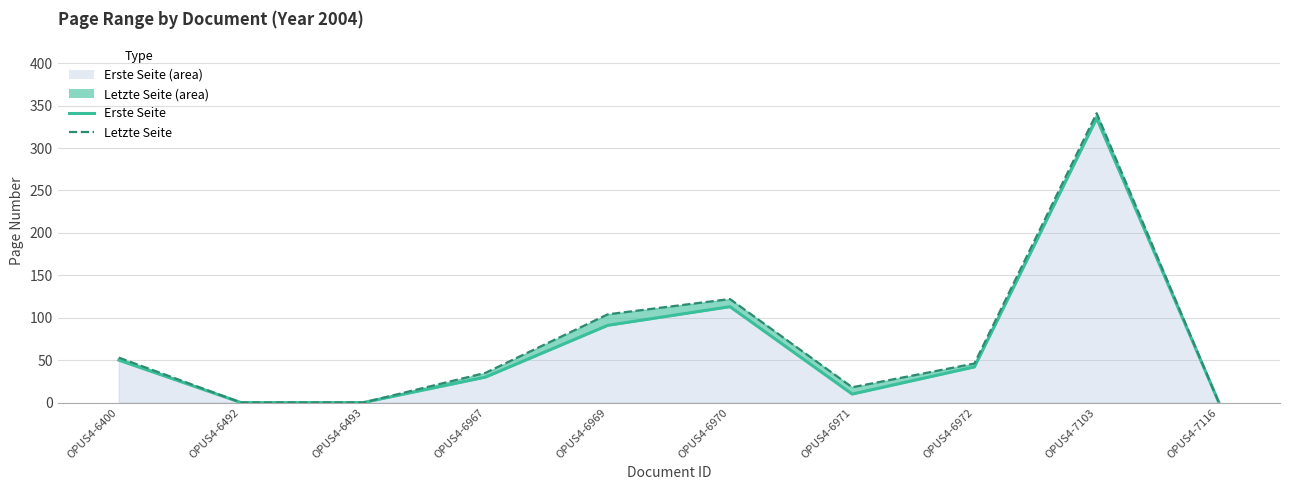

Reading left to right, list all the values displayed in this chart.

Erste Seite: OPUS4-6400=50	OPUS4-6492=0	OPUS4-6493=0	OPUS4-6967=30	OPUS4-6969=91	OPUS4-6970=113	OPUS4-6971=10	OPUS4-6972=42	OPUS4-7103=335	OPUS4-7116=0
Letzte Seite: OPUS4-6400=53	OPUS4-6492=0	OPUS4-6493=0	OPUS4-6967=35	OPUS4-6969=104	OPUS4-6970=122	OPUS4-6971=18	OPUS4-6972=46	OPUS4-7103=341	OPUS4-7116=0